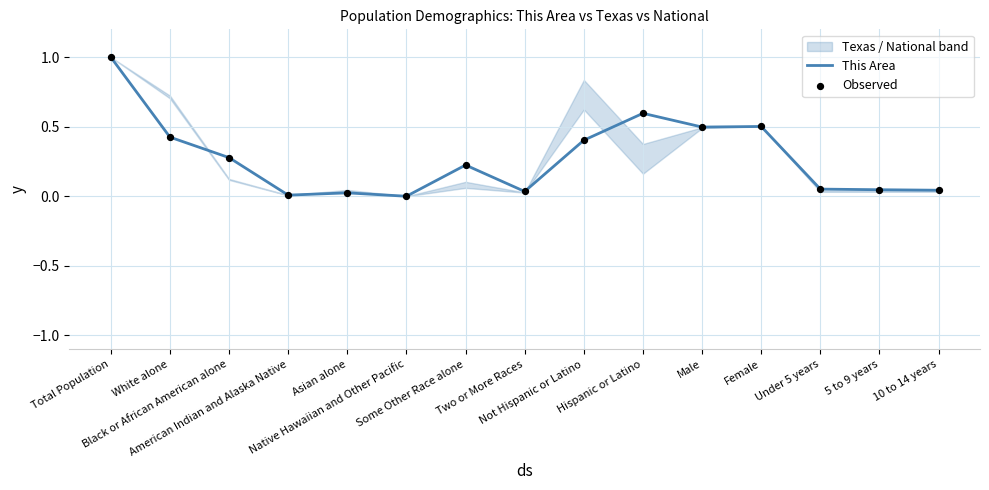

Which series contains the lowest Y value?

This Area